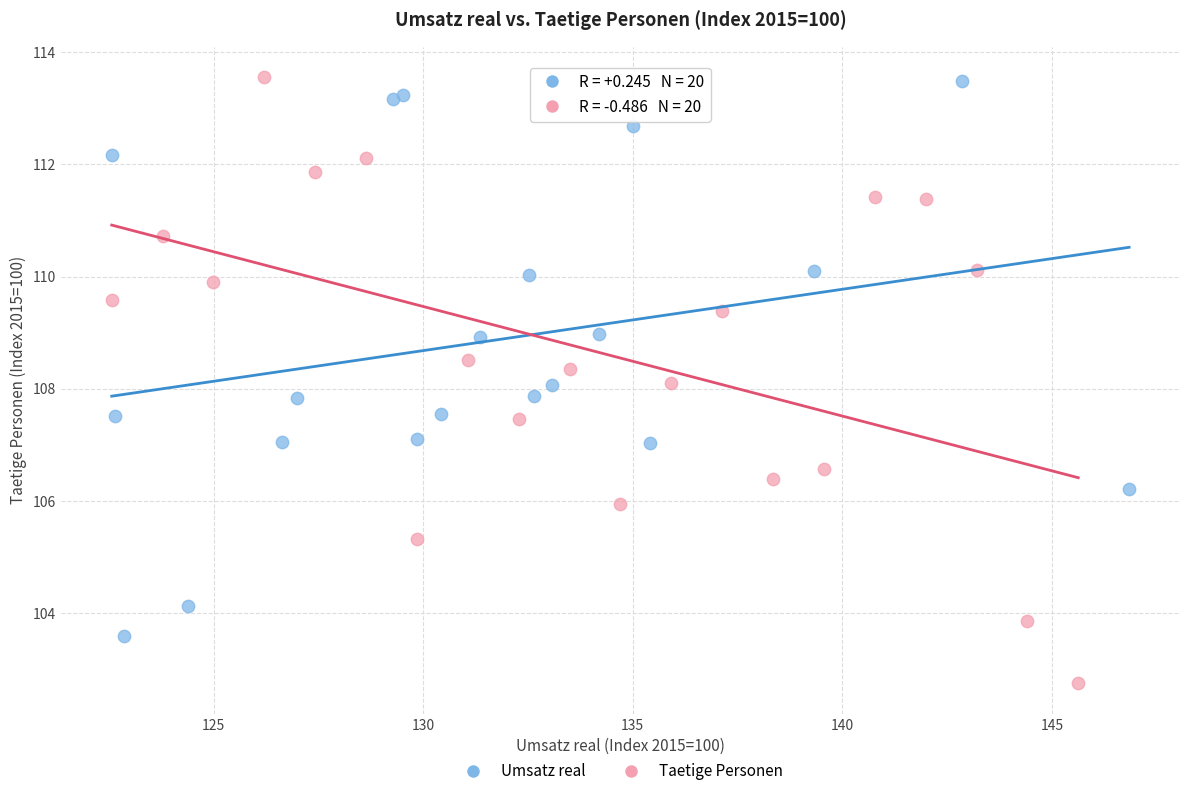

What are all the series names shown in the legend?

Umsatz real, Taetige Personen